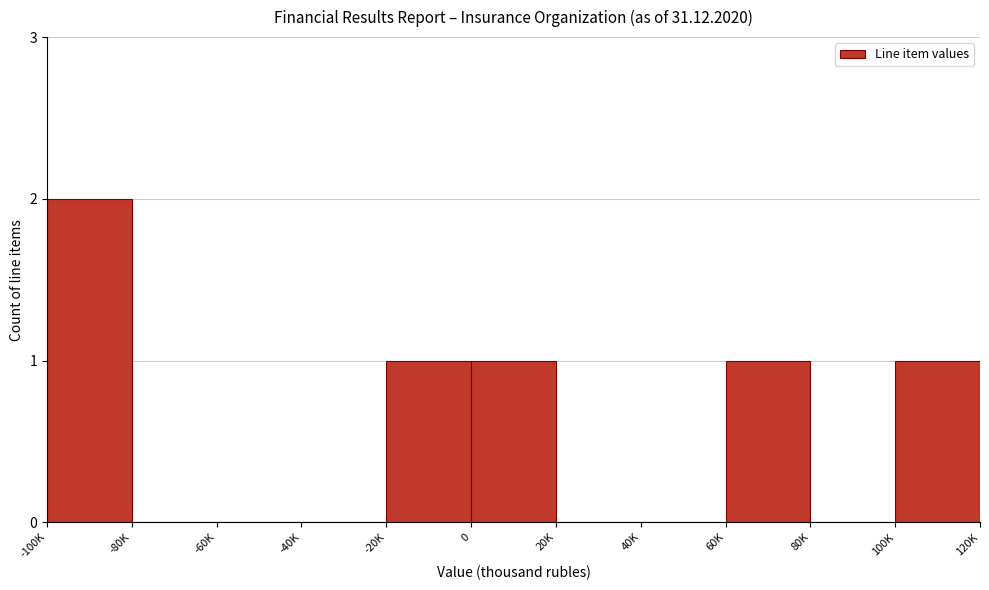

Reading left to right, transcribe all the data shown in this chart.

-100K=2	-80K=0	-60K=0	-40K=0	-20K=1	0=1	20K=0	40K=0	60K=1	80K=0	100K=1